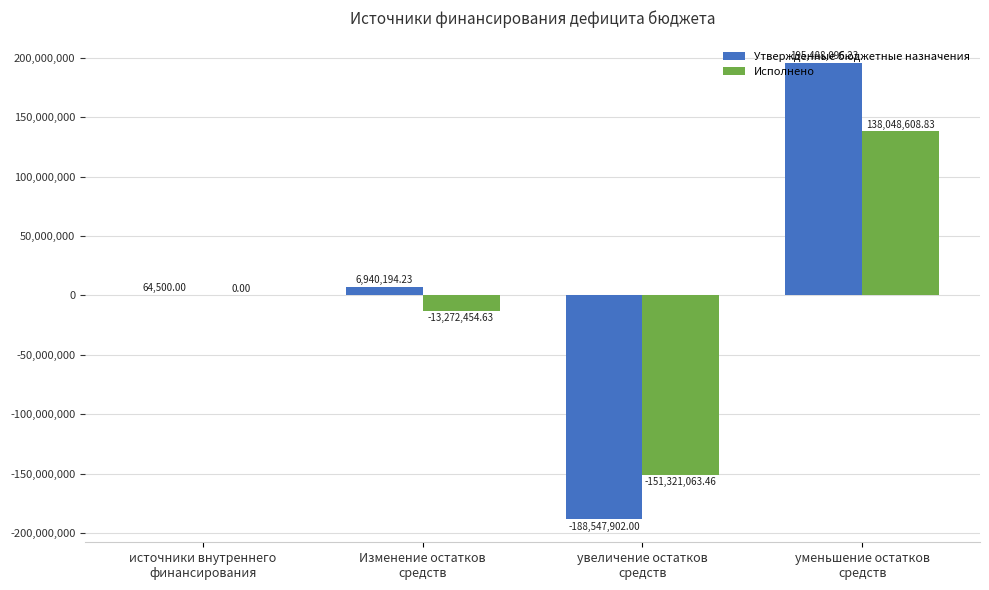

What is the sum of all Утвержденные бюджетные назначения values?

13944888.5